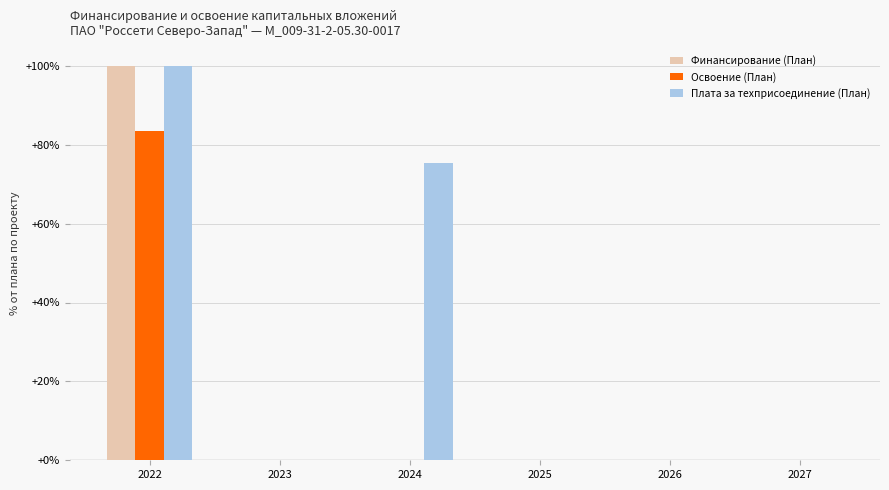

Count the number of data series in this chart.

3